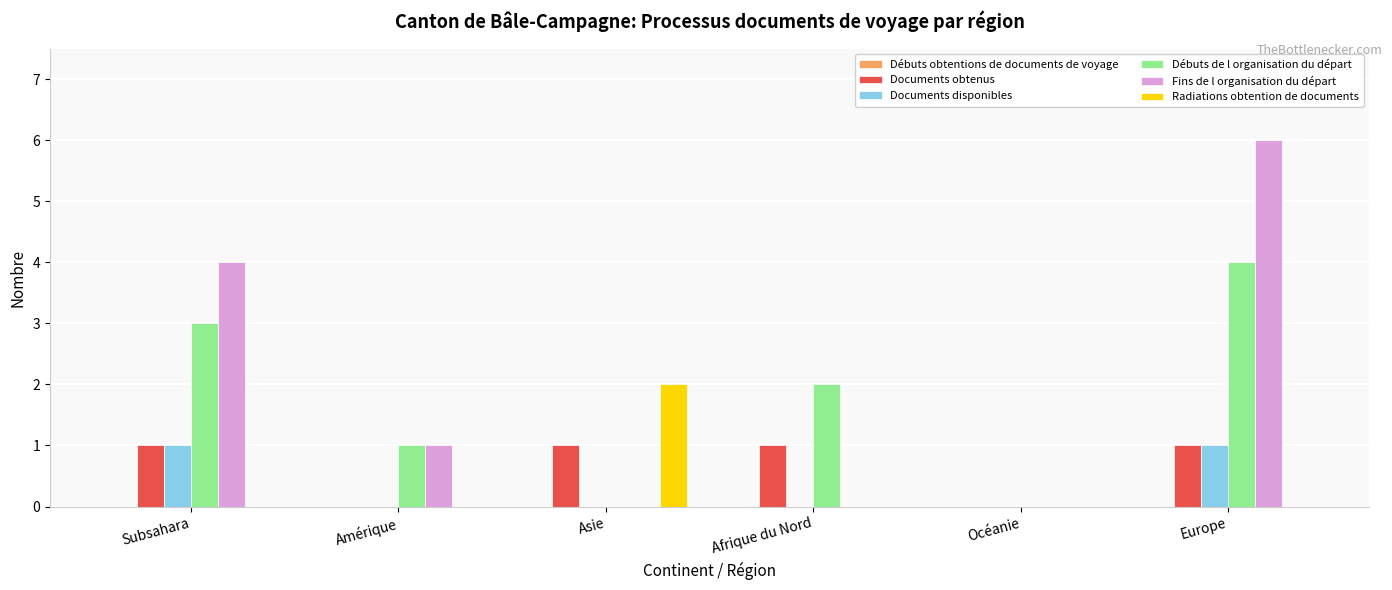

Which series changed the most between Asie and Europe?

Fins de l organisation du départ